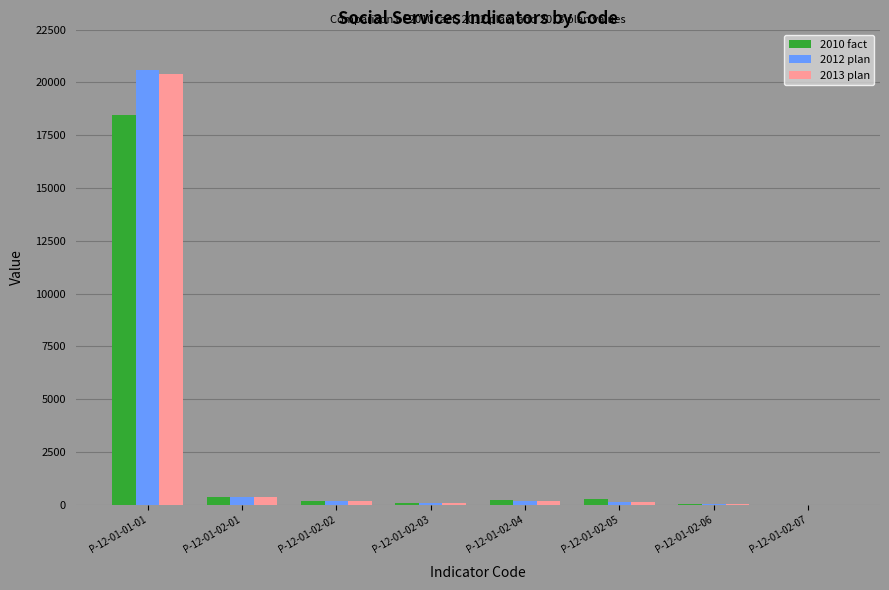

Are the bars grouped side by side (vs. stacked)?

Yes